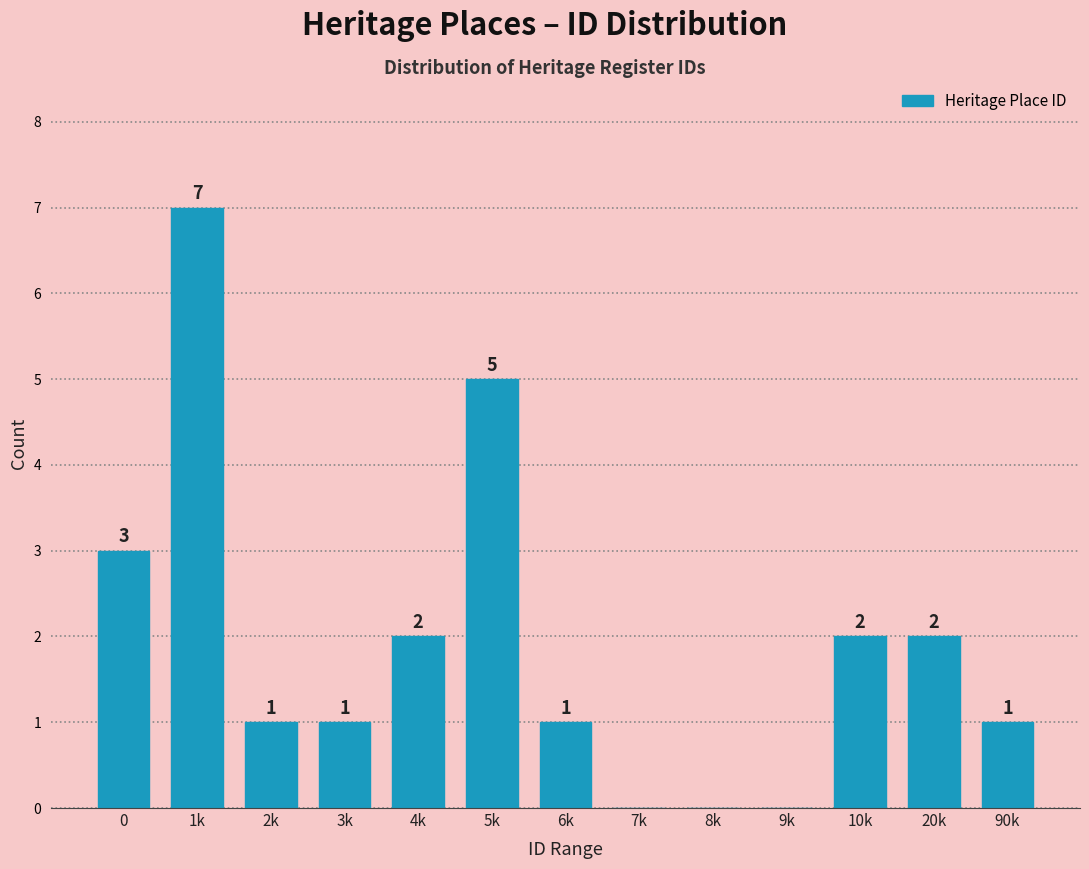

Reading left to right, transcribe all the data shown in this chart.

0=3	1k=7	2k=1	3k=1	4k=2	5k=5	6k=1	7k=0	8k=0	9k=0	10k=2	20k=2	90k=1